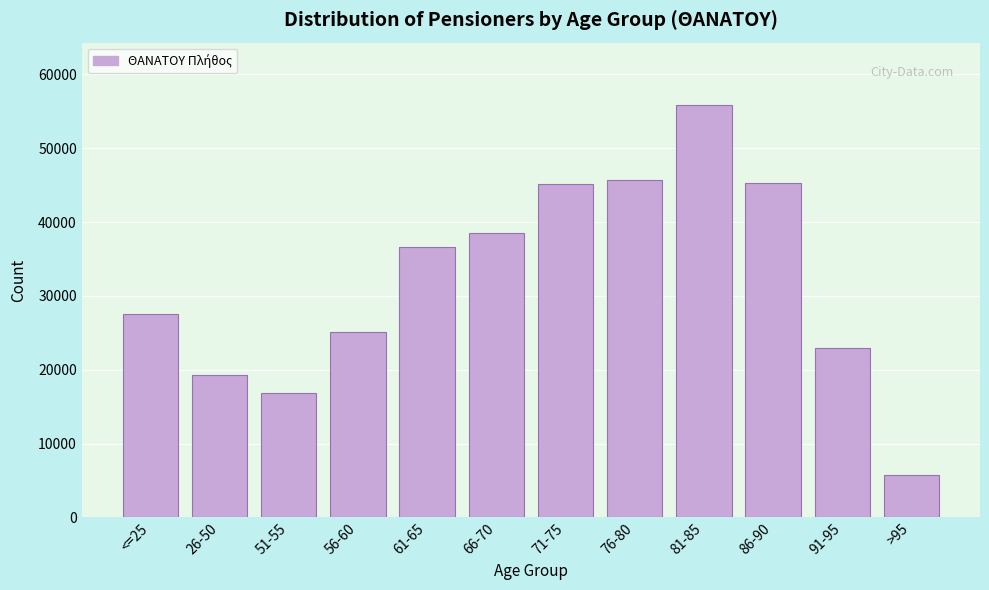

At which label is the value closest to 30802?

<=25